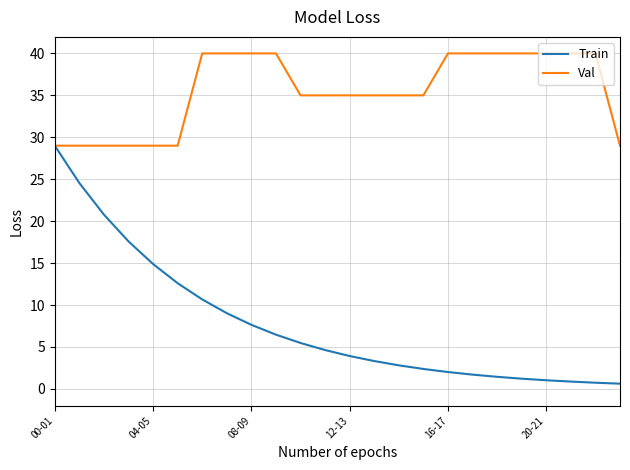

List the series in order of their overall mean, highest first.

Val, Train